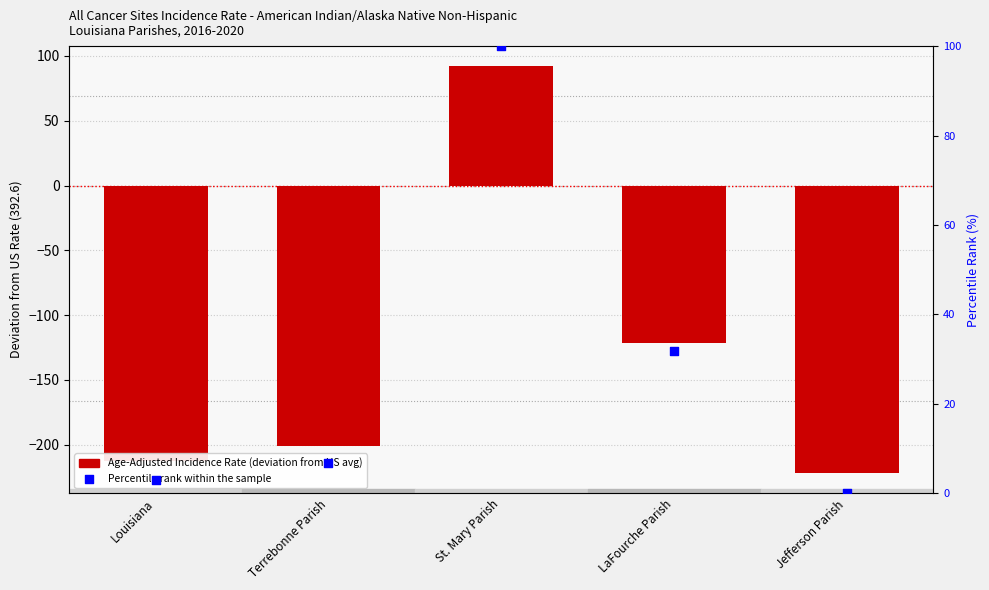

Which series reaches the maximum Y coordinate?

Percentile rank within sample